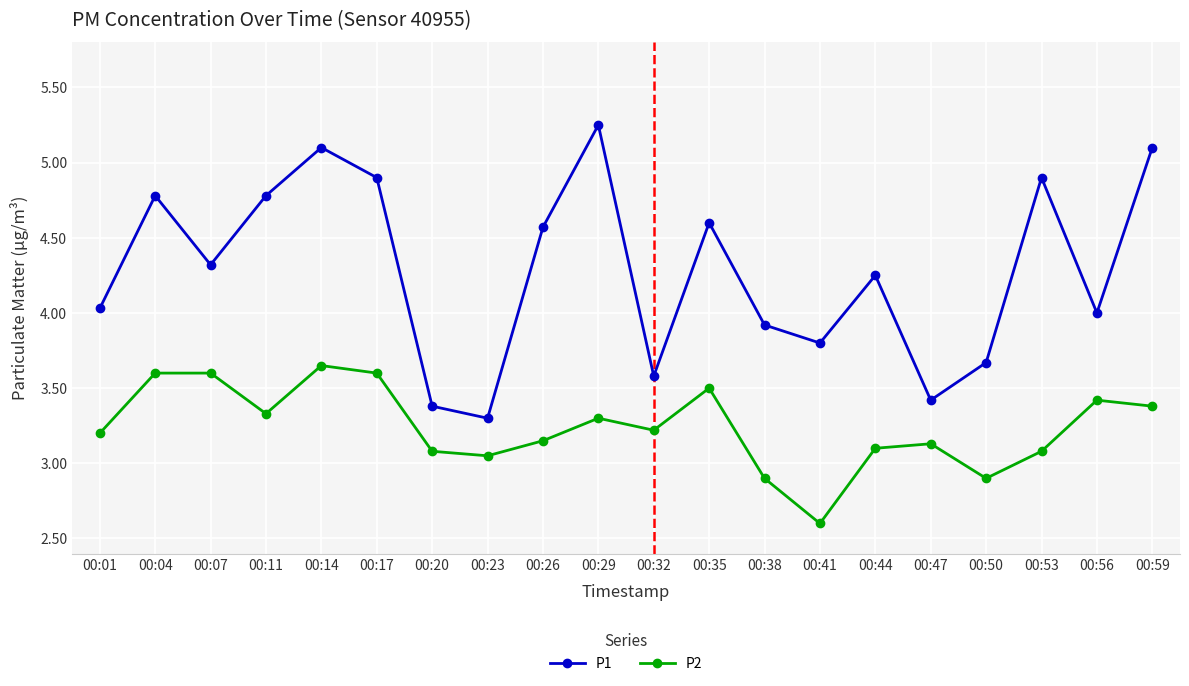

At which label does P2 first exceed 3?

00:01